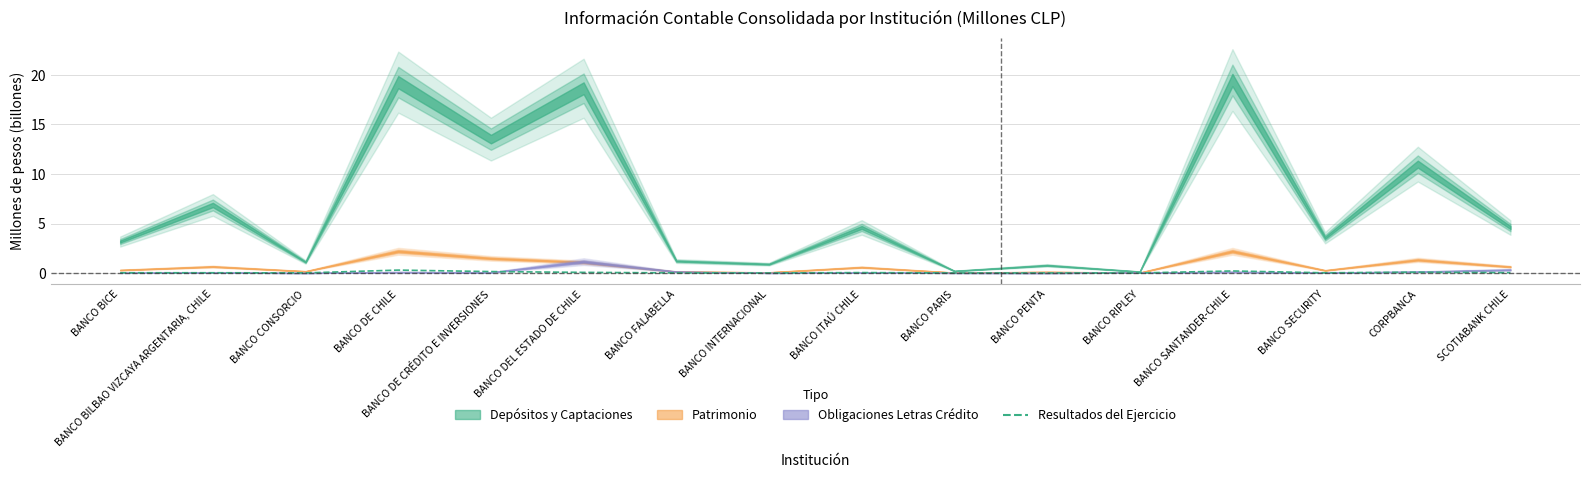

Reading left to right, transcribe all the data shown in this chart.

0.0	0.0	0.0	0.3	0.1	0.1	0.0	0.0	0.0	0.0	0.0	0.0	0.2	0.0	0.1	0.0